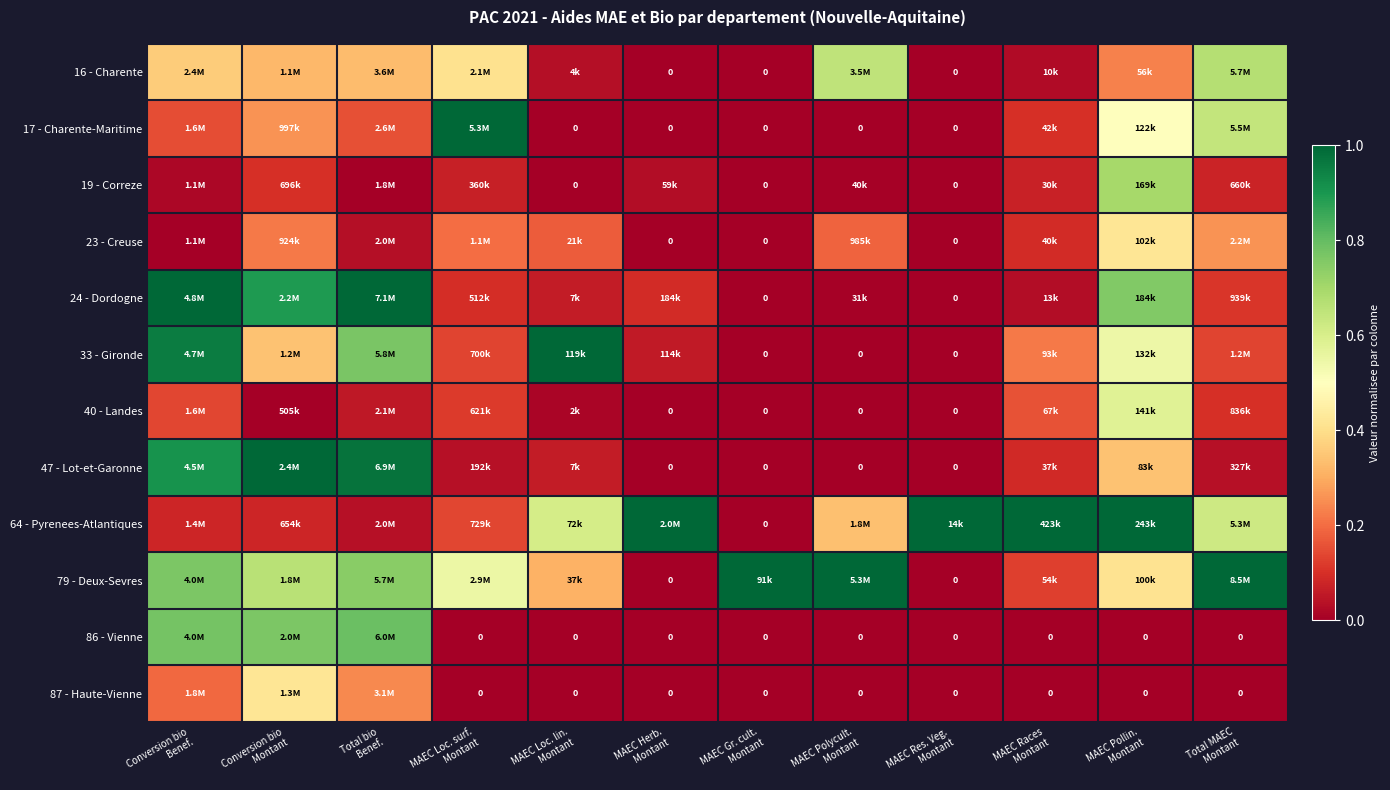

What is the sum of the 19 - Correze values at MAEC Res. Veg. Montant and MAEC Pollin. Montant?

0.7